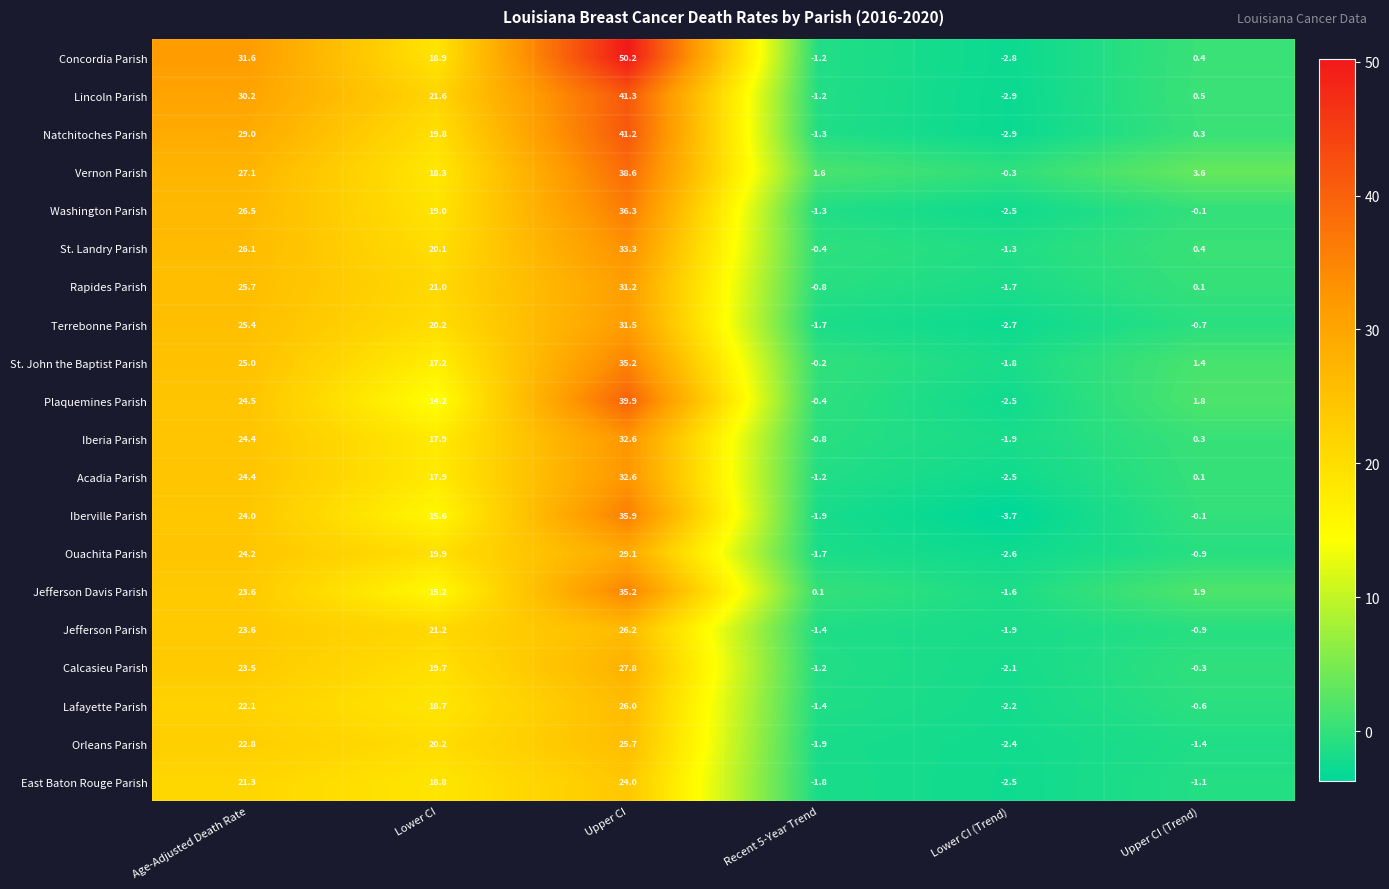

Where does the Calcasieu Parish series first go above 19?

Age-Adjusted Death Rate